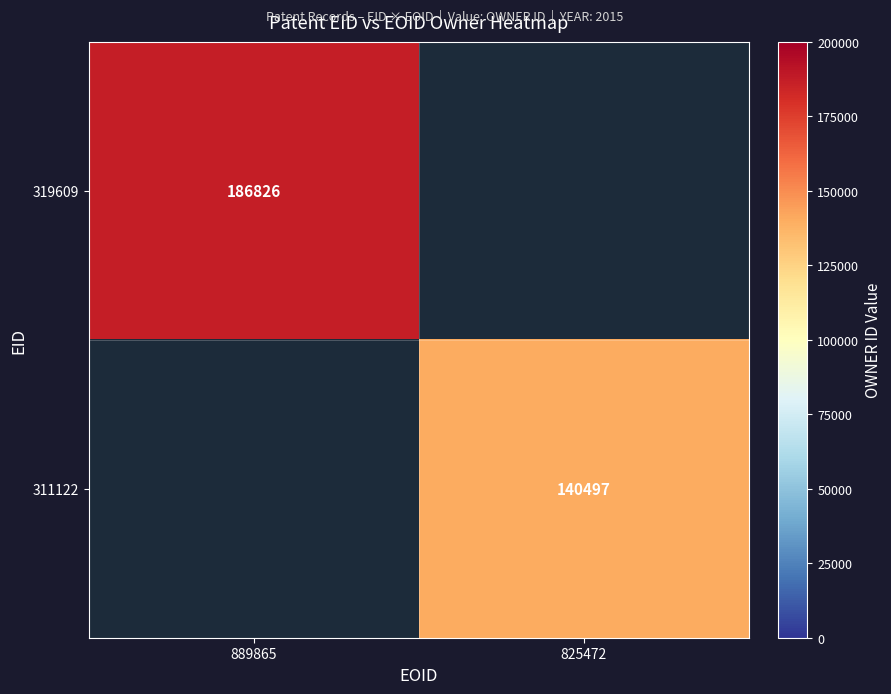

The 311122 series shows 140497 at 825472. True or false?

True